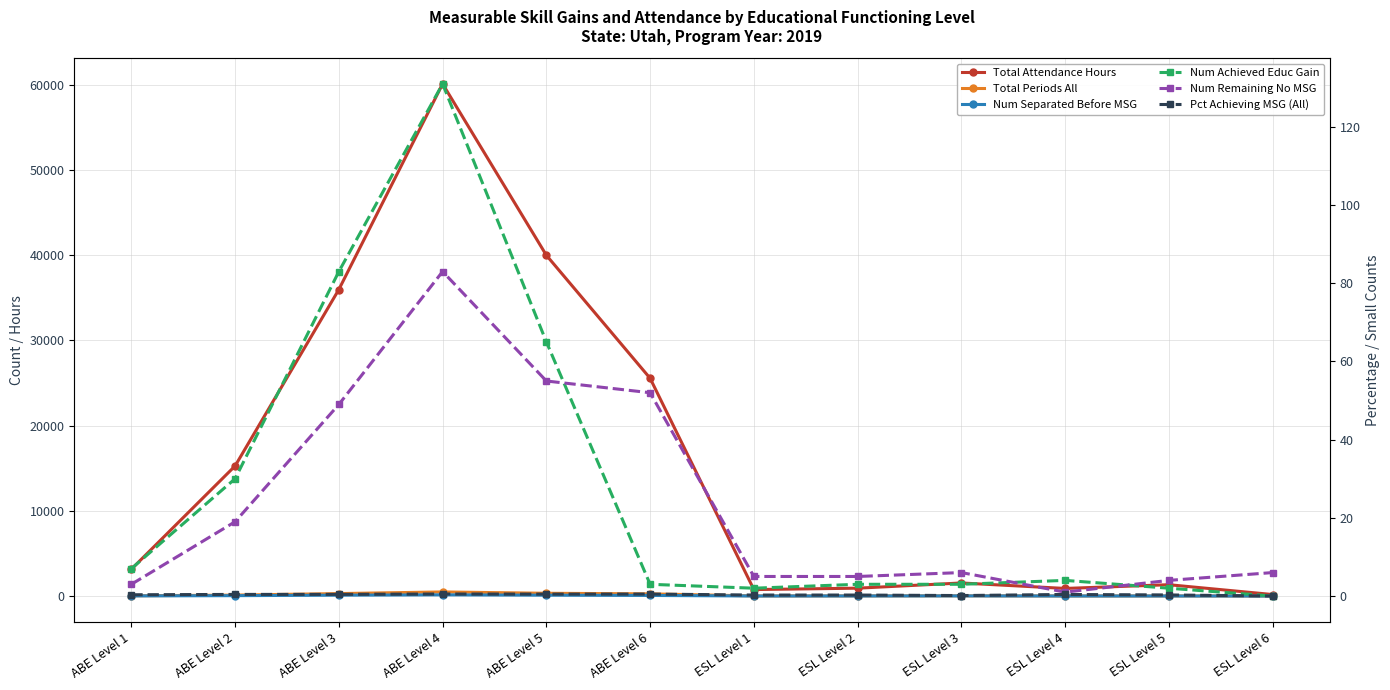

Which label corresponds to the smallest value in the chart?

ESL Level 6